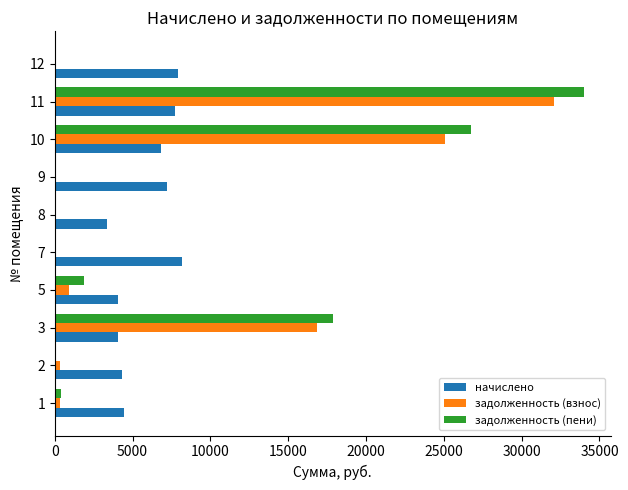

At which label does задолженность (пени) reach its peak?

11